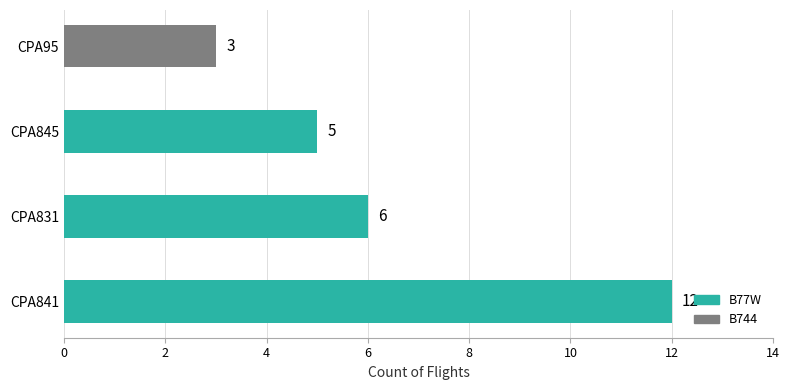

How many categories are shown in the chart?

4